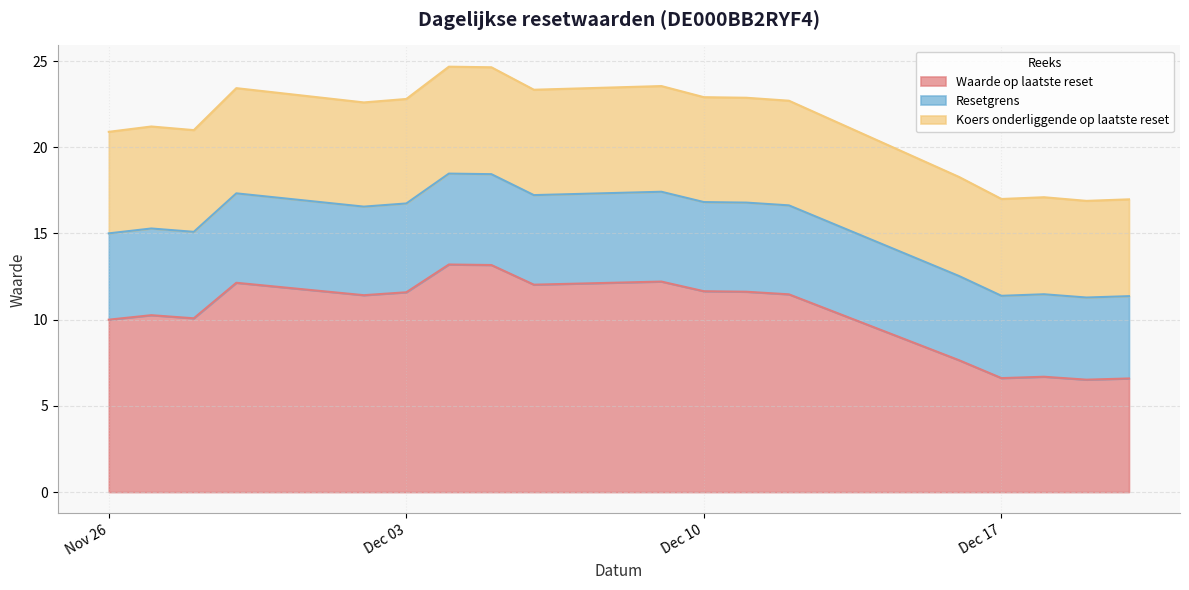

What is the minimum value for Waarde op laatste reset?

6.5